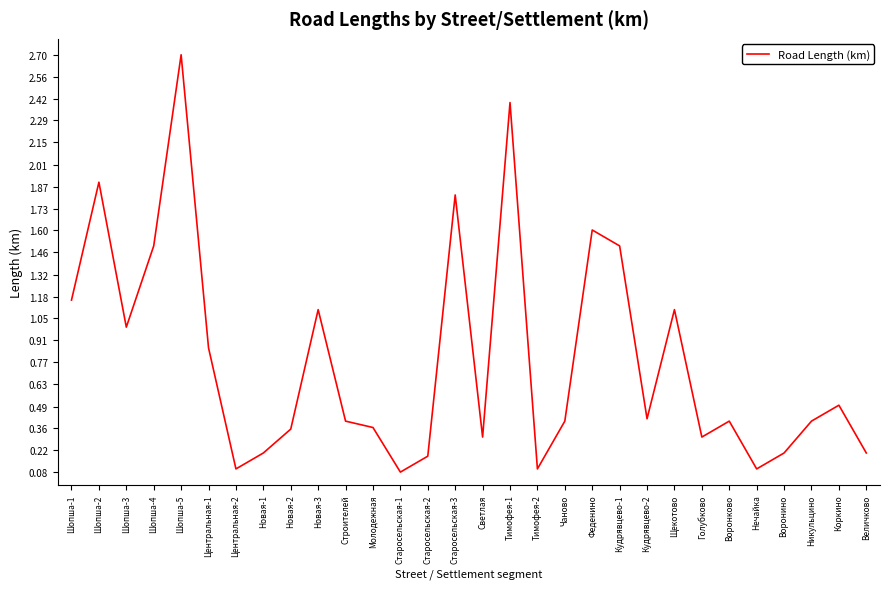

What is the sum of all values?

23.6